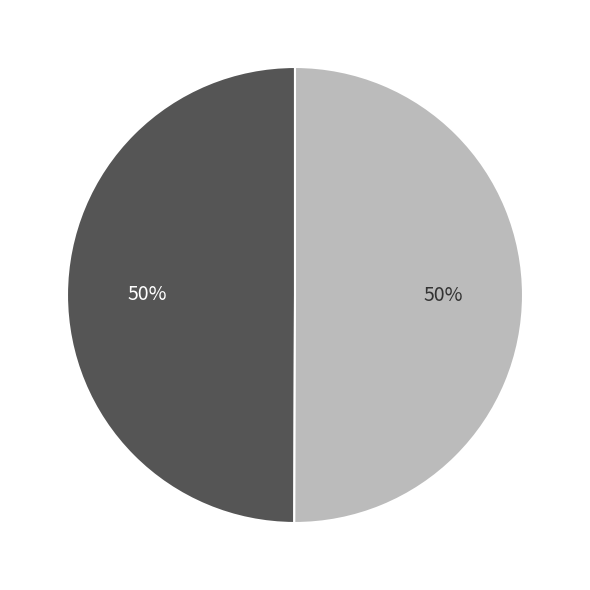

To the nearest percent, what is the average slice percentage?

50%